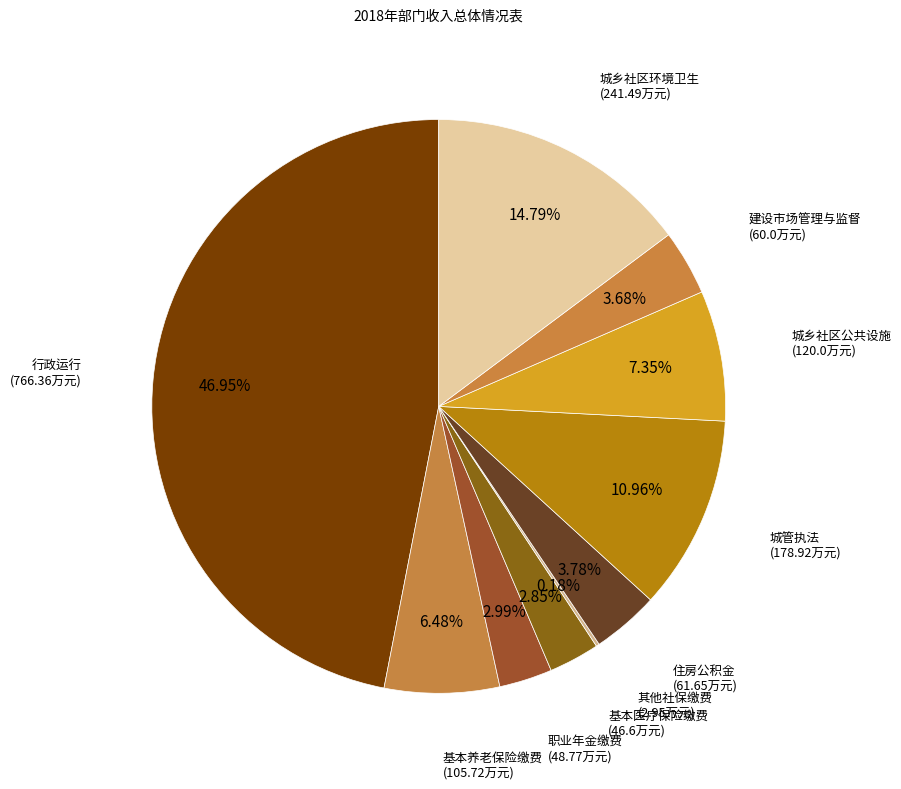

To the nearest percent, what is the difference between the largest and smallest slice percentages?

47%